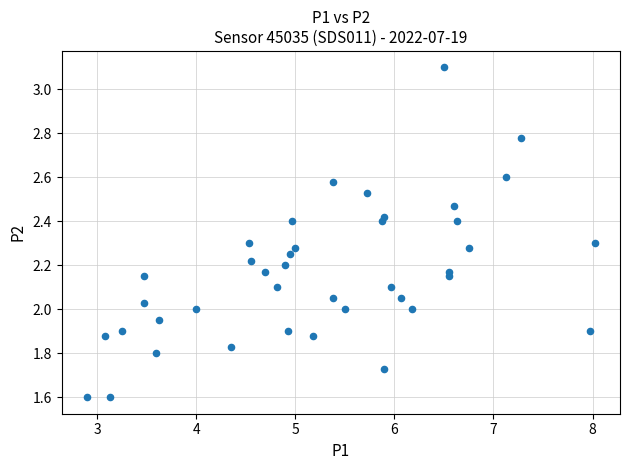

What is the range of Y values (max minus min)?

1.5